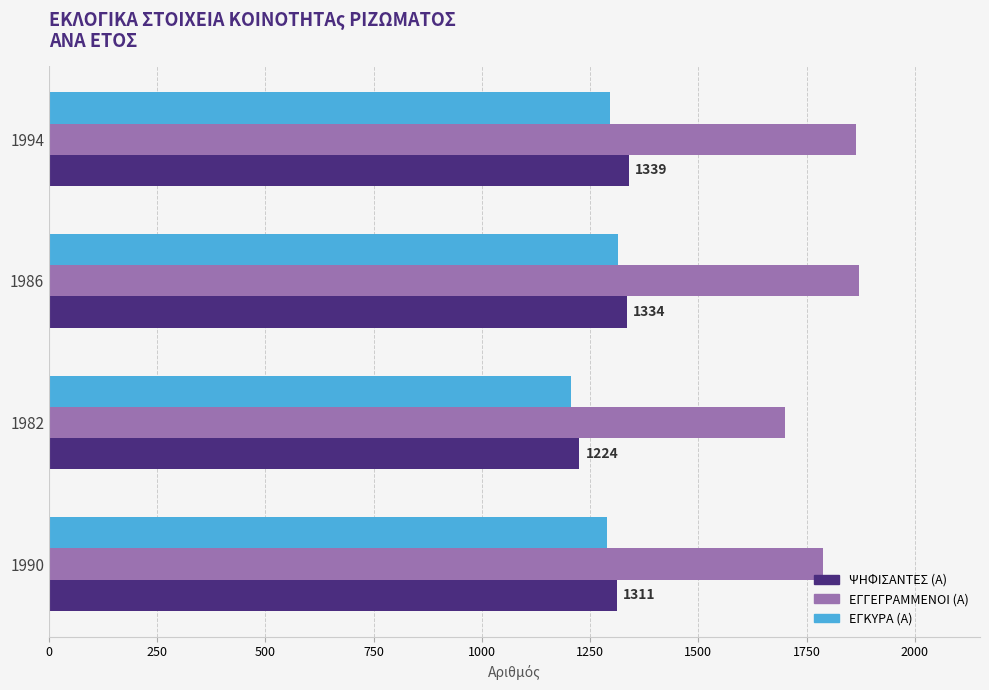

What is the lowest value of the ΕΓΓΕΓΡΑΜΜΕΝΟΙ (Α) series?

1701